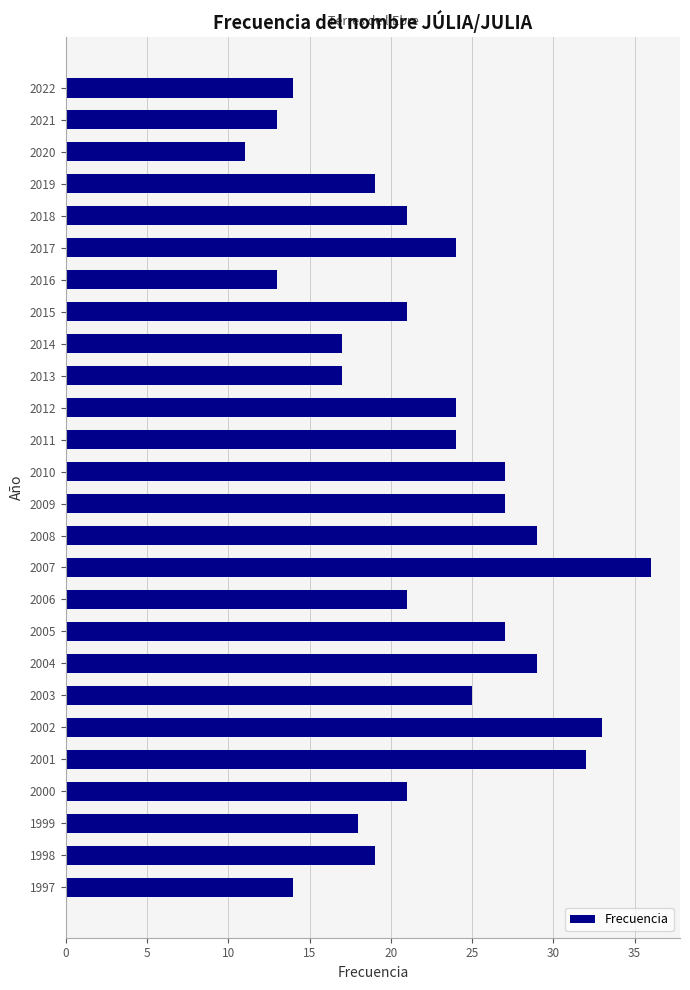

Is it true that the value at 2005 is 27?

True